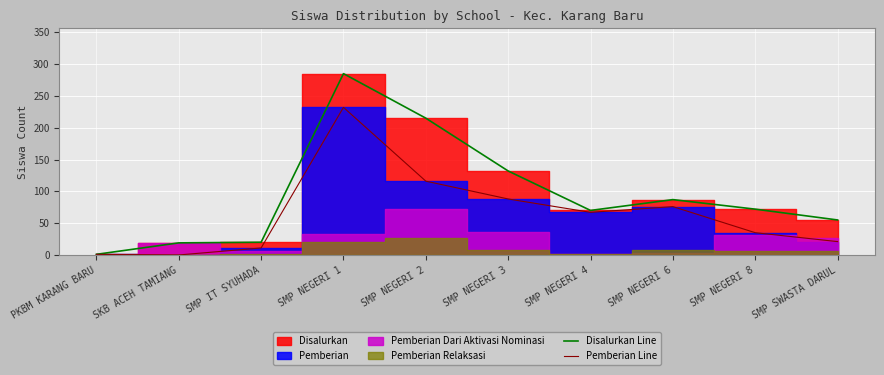

What is the highest value of the Pemberian Line series?

232